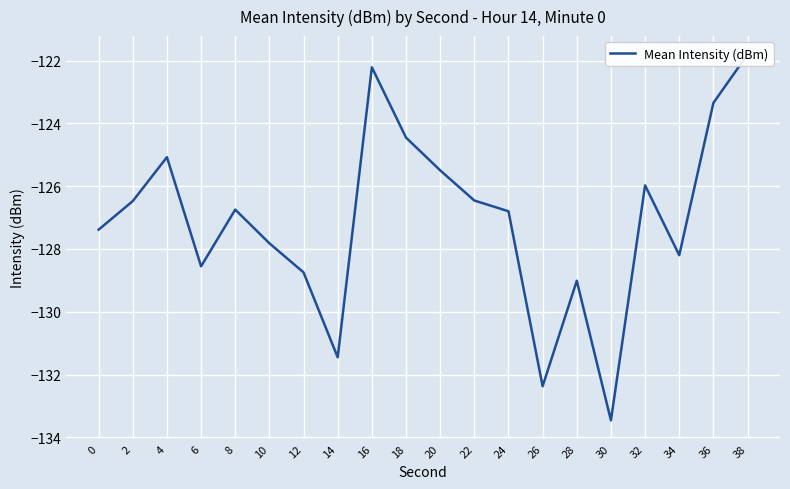

Which category has the lowest value across all series?

30